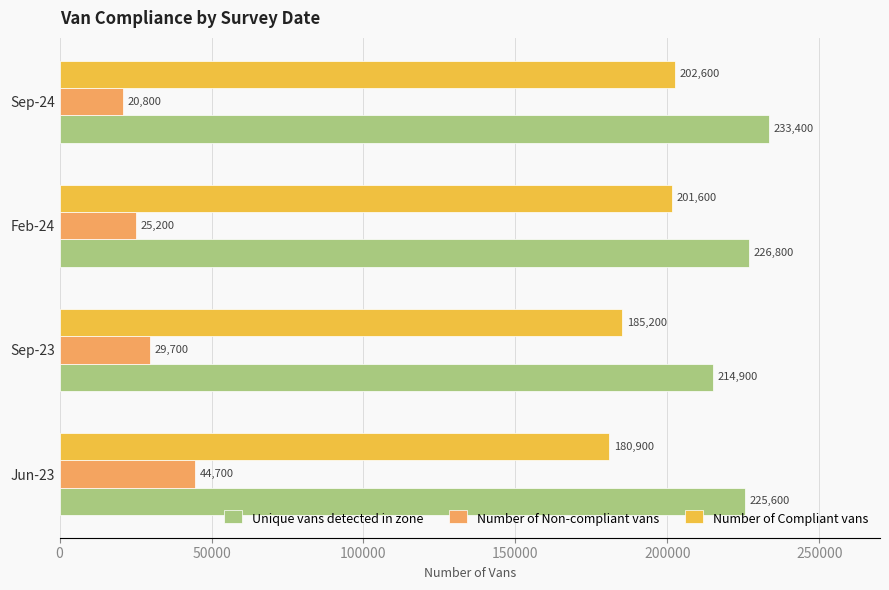

What is the difference between the maximum and minimum values in the Unique vans detected in zone series?

18500